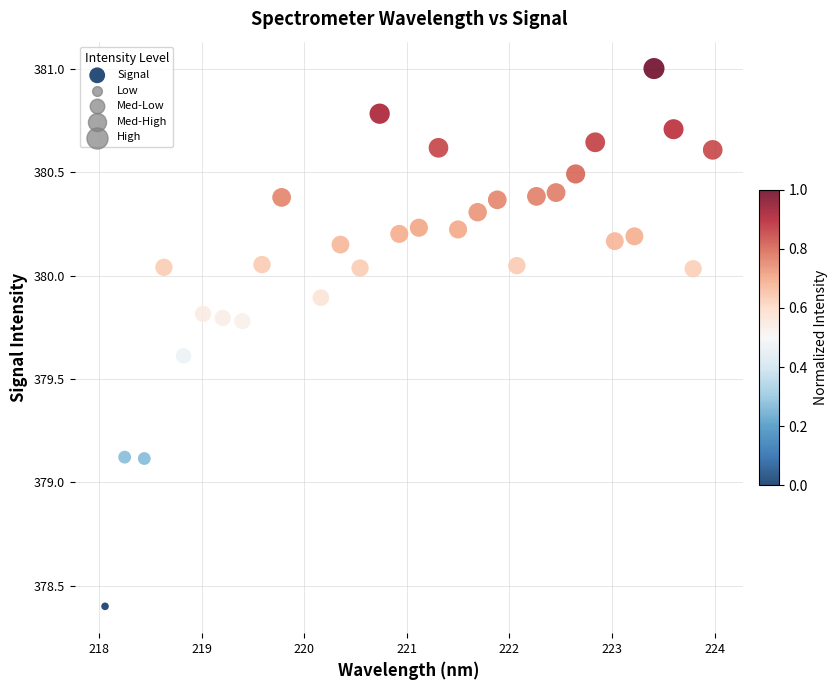

What is the range of X values (max minus min)?

5.9